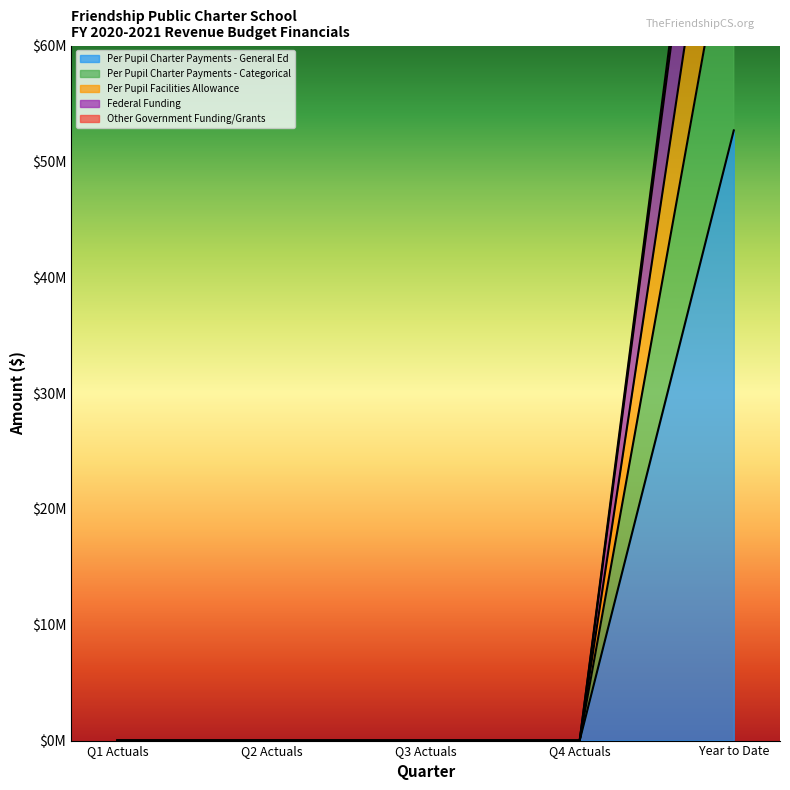

Which has a higher value, Q2 Actuals or Q4 Actuals?

Q2 Actuals